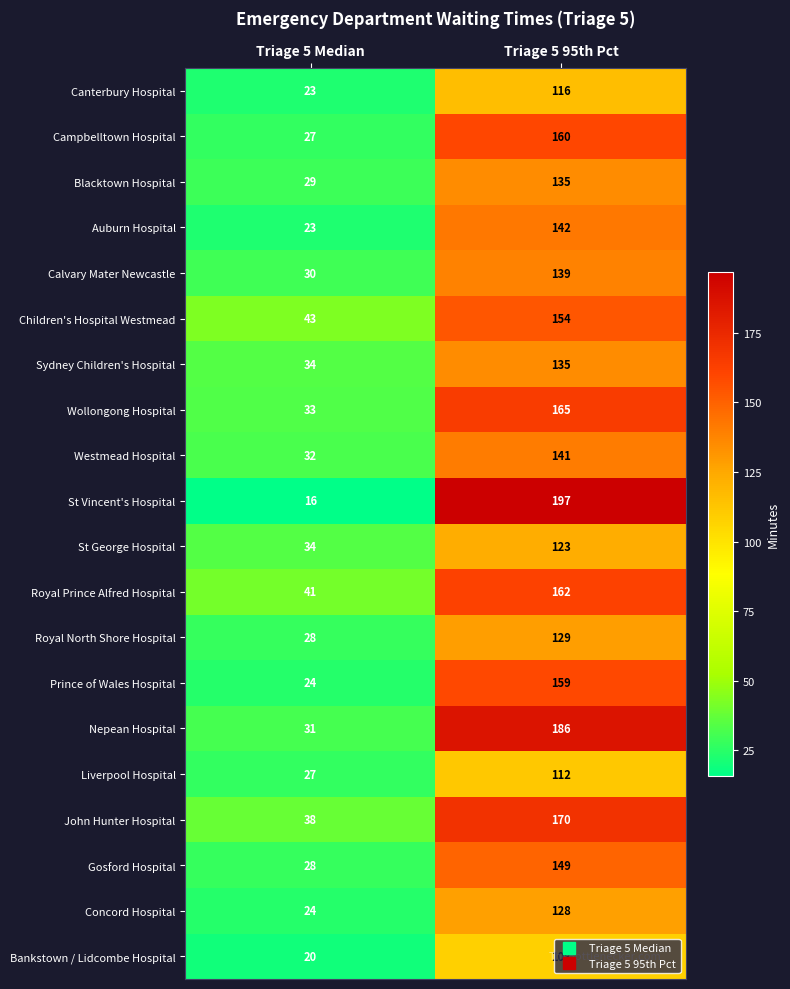

Is it true that Royal Prince Alfred Hospital equals 162 at Triage 5 95th Pct?

True